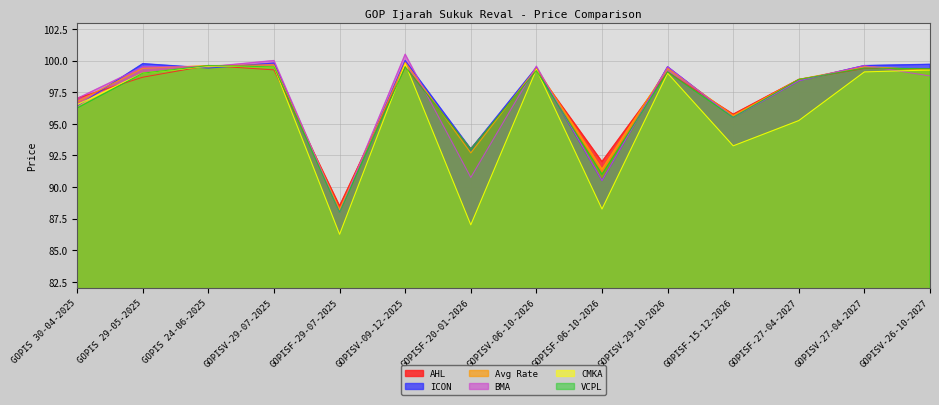

After their last crossing, which series has the higher values: VCPL or ICON?

ICON